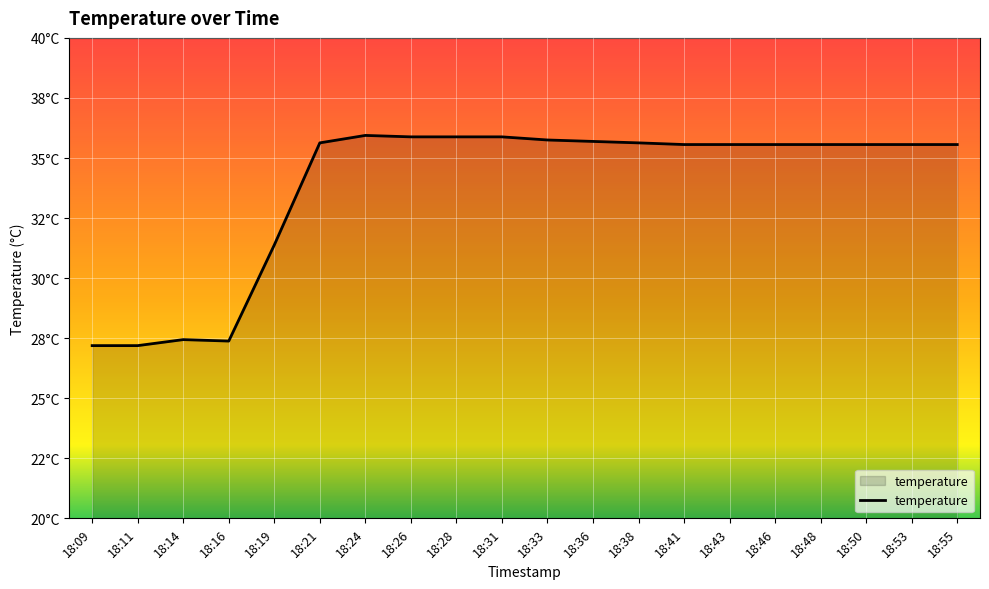

Is this an area chart (filled region under the line)?

Yes